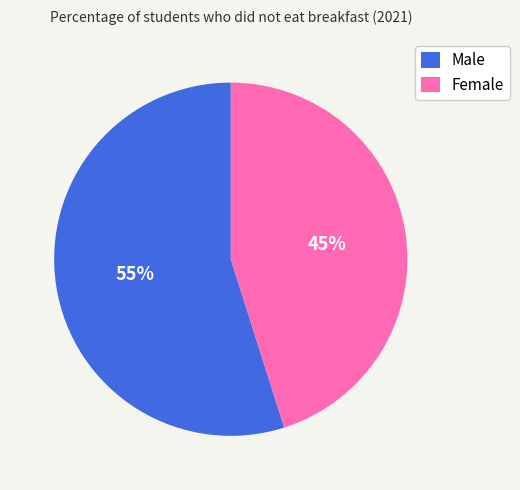

How many slices are in this pie chart?

2